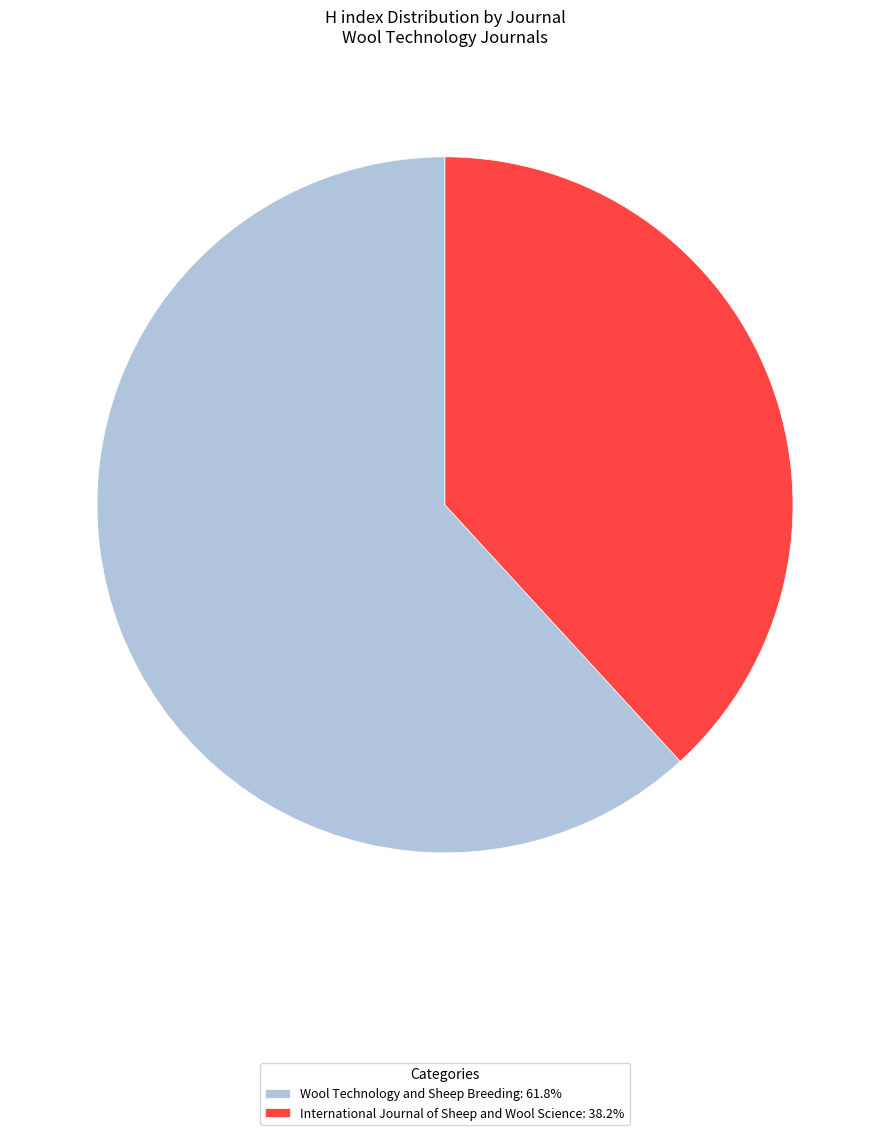

Rank the categories by value from lowest to highest.

International Journal of Sheep and Wool Science, Wool Technology and Sheep Breeding